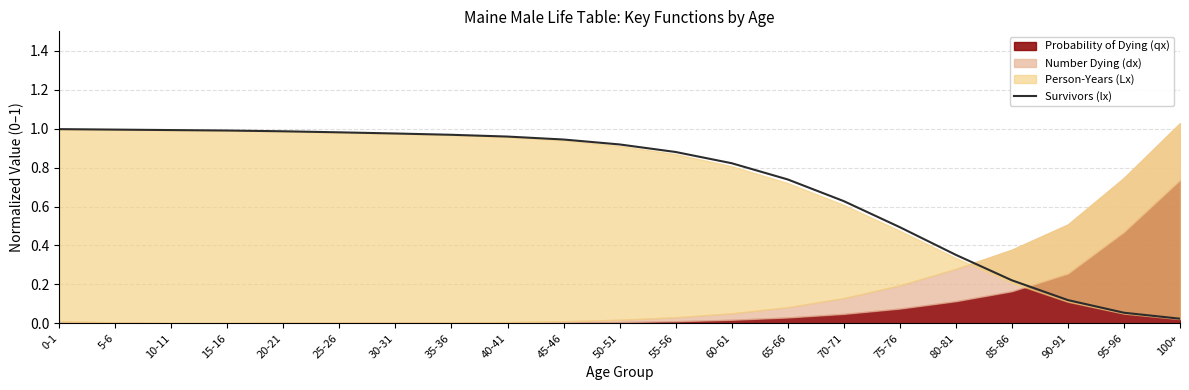

Where is Survivors (lx) nearest to the value 0?

100+